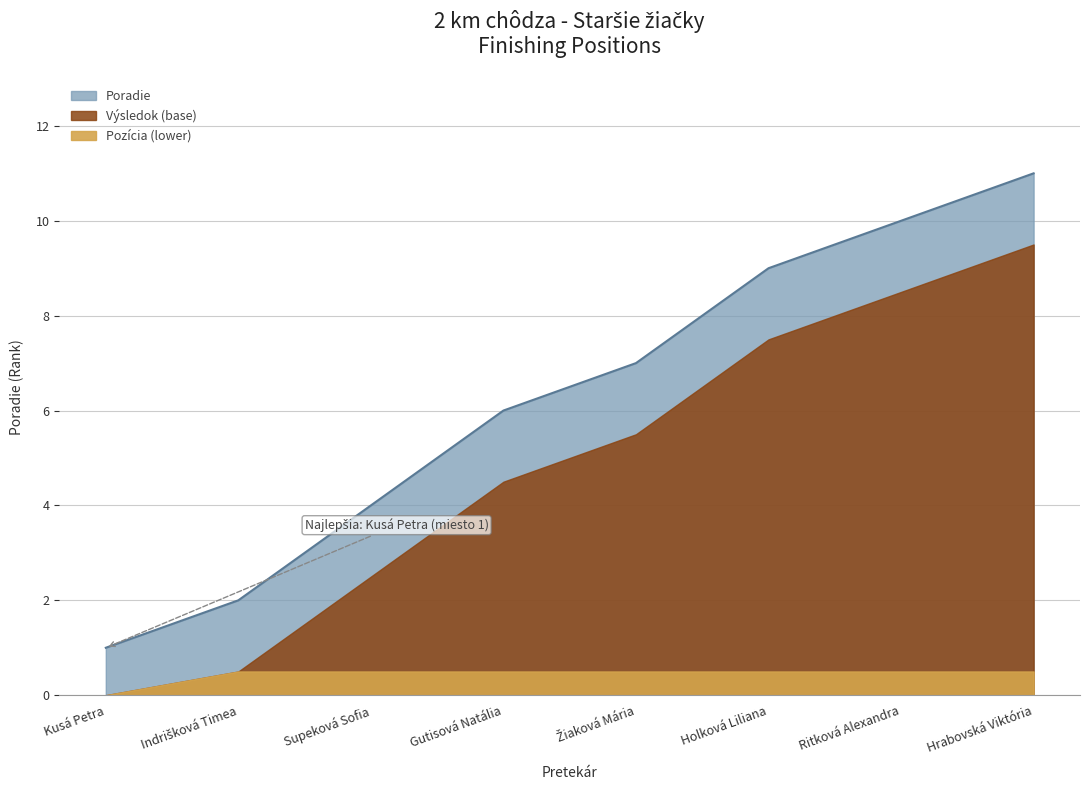

What is the label of the 7th point from the left?

Ritková Alexandra